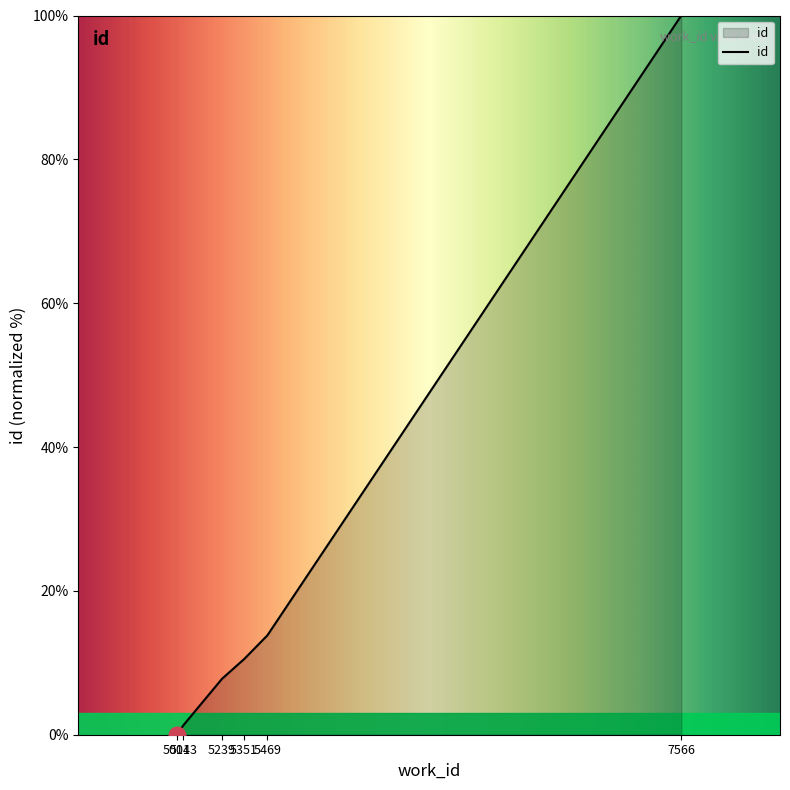

True or false: the data shows 1.3 at 5043.

True